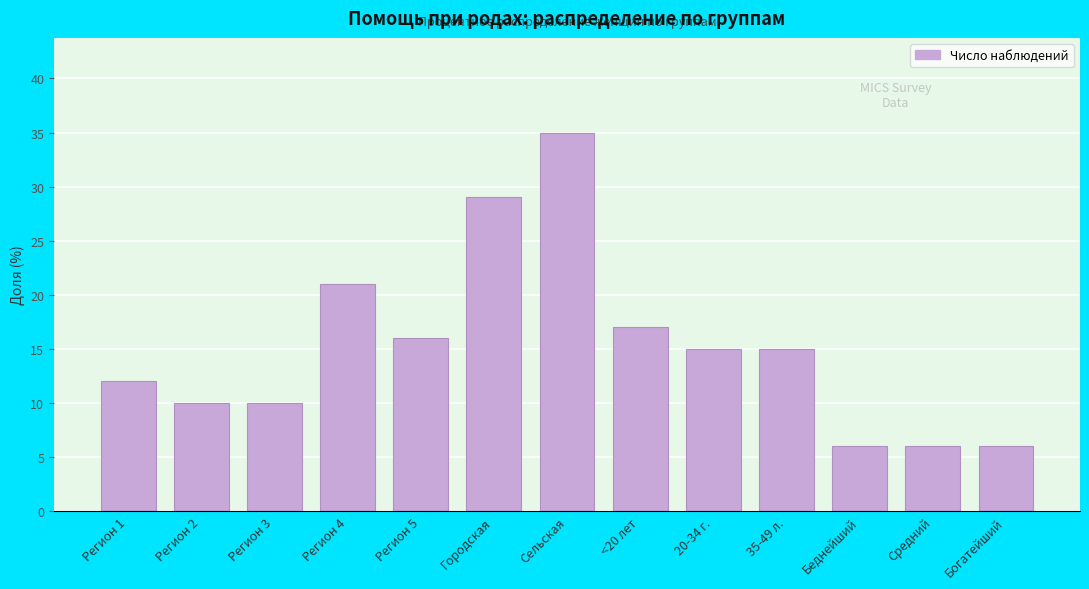

Reading left to right, list all the values displayed in this chart.

12	10	10	21	16	29	35	17	15	15	6	6	6